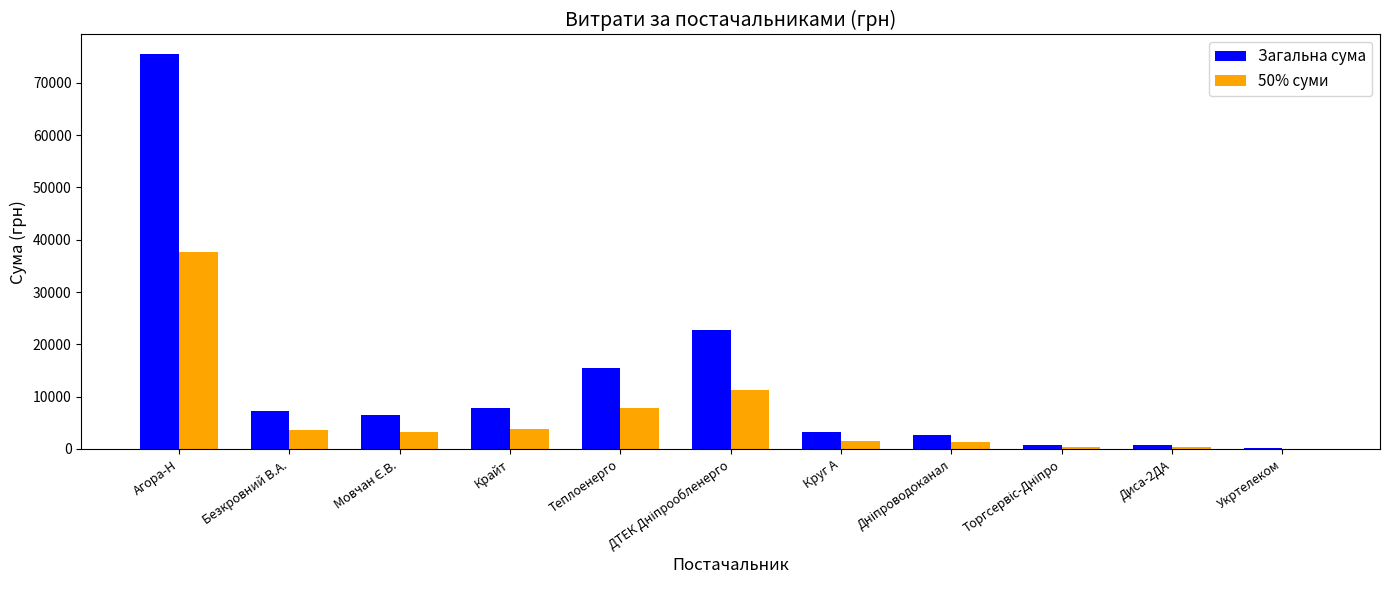

What is the highest value of the 50% суми series?

37737.8